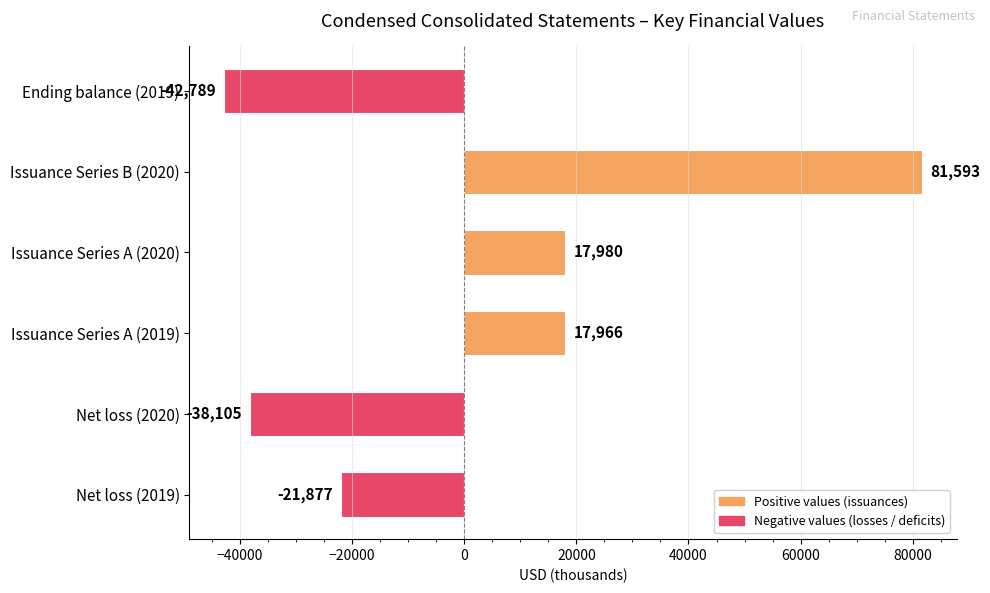

What is the average value of the Net loss series?

-29991